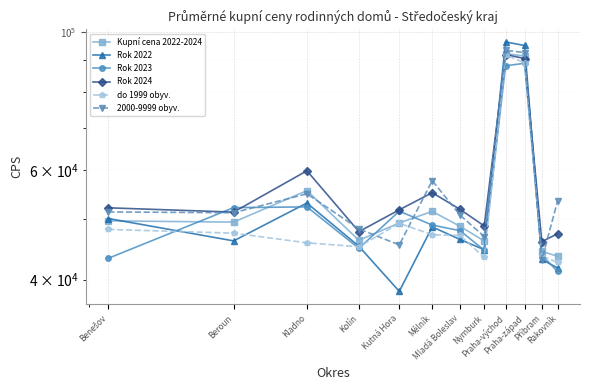

Which category has the lowest value in the Kupní cena 2022-2024 series?

Rakovník